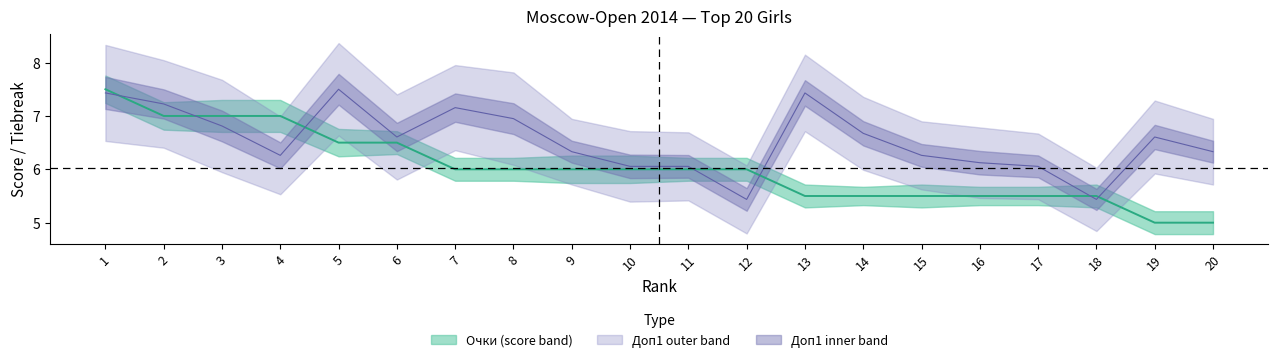

At which category is the sum across all series the highest?

1